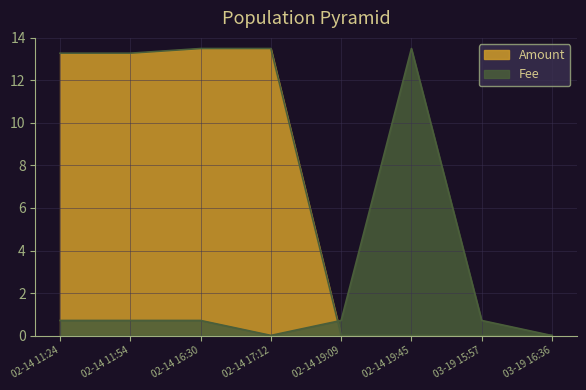

What position from the right is 02-14 19:45?

3